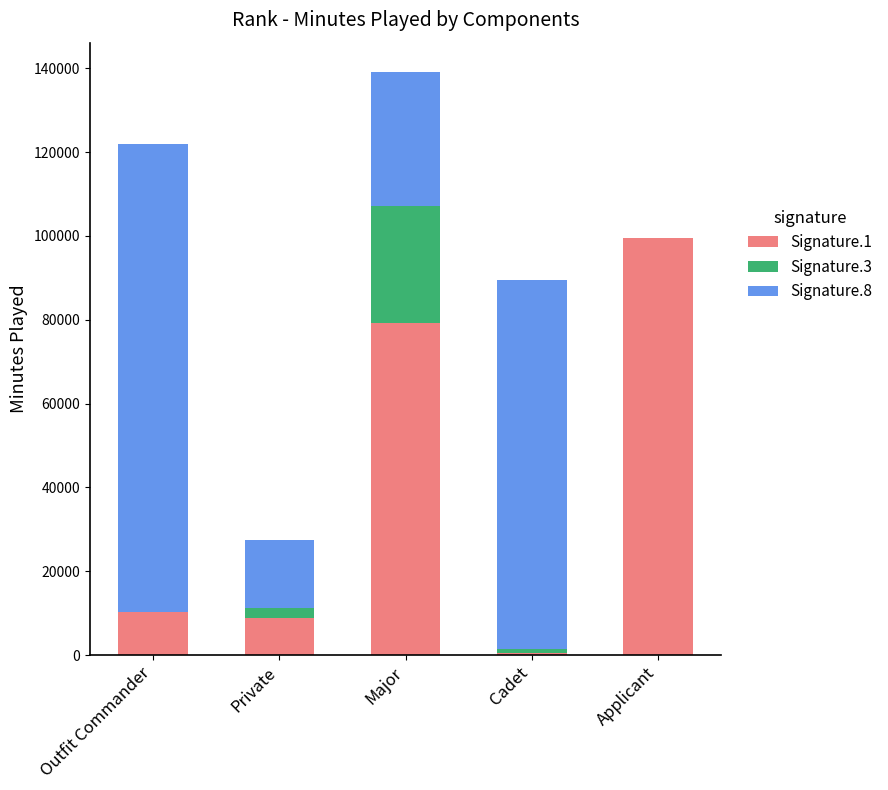

What is the sum of all Signature.1 values?

198291